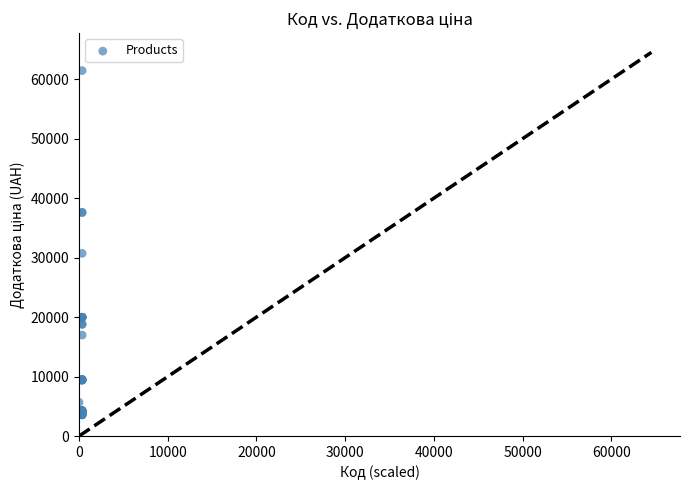

What Y value in the scatter plot is closest to 32508?

30717.1